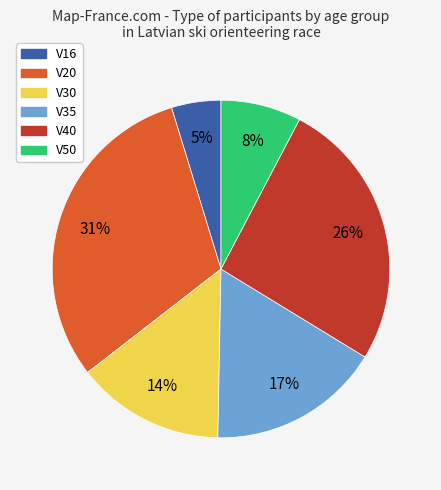

The V50 slice represents 1% of the pie. True or false?

False